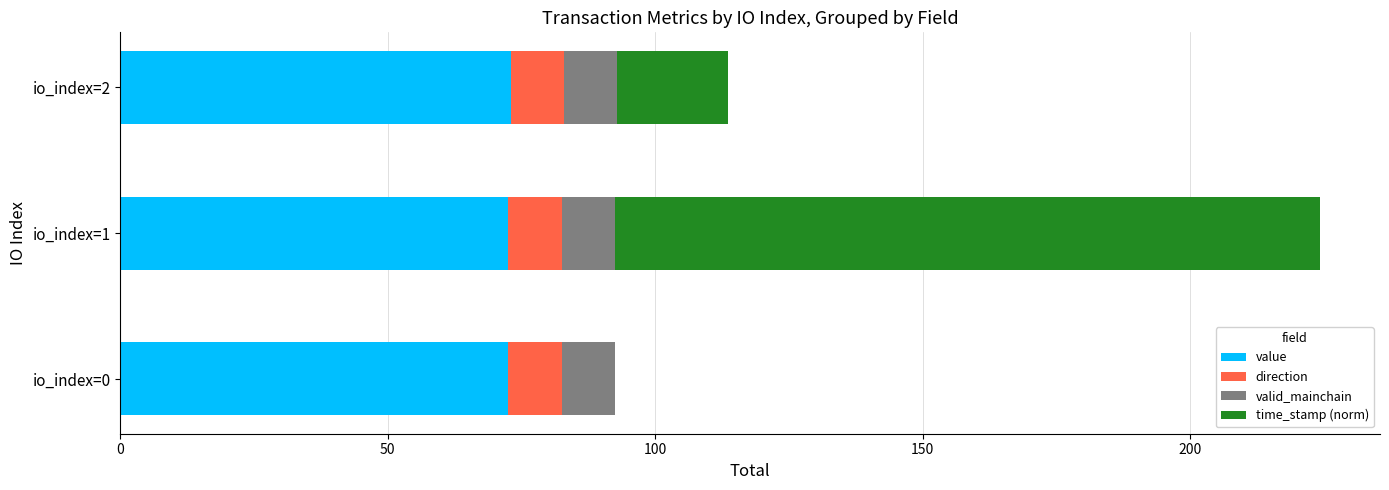

How many categories are shown in the chart?

3